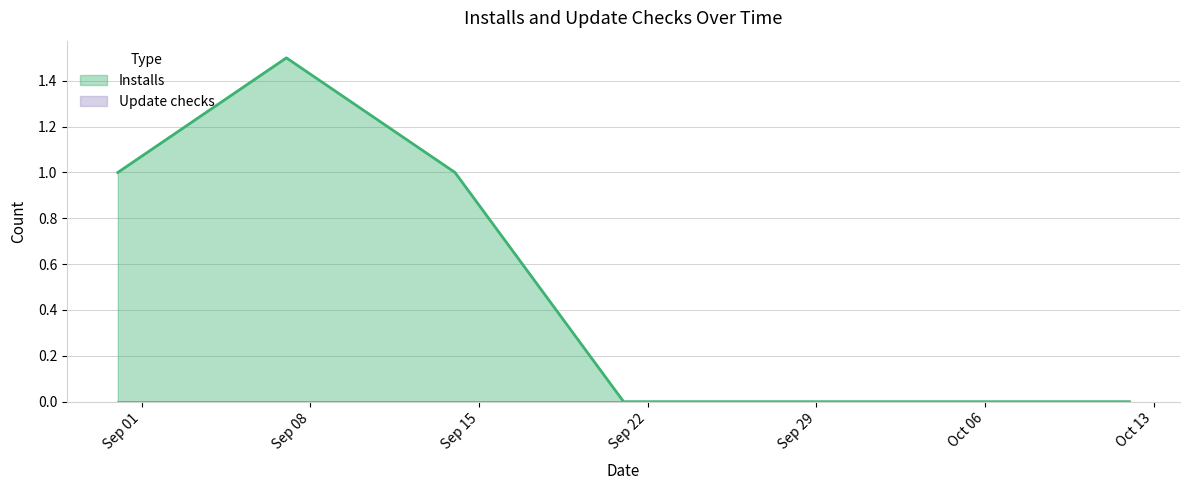

The Installs series shows 1 at 2020-09-24. True or false?

False